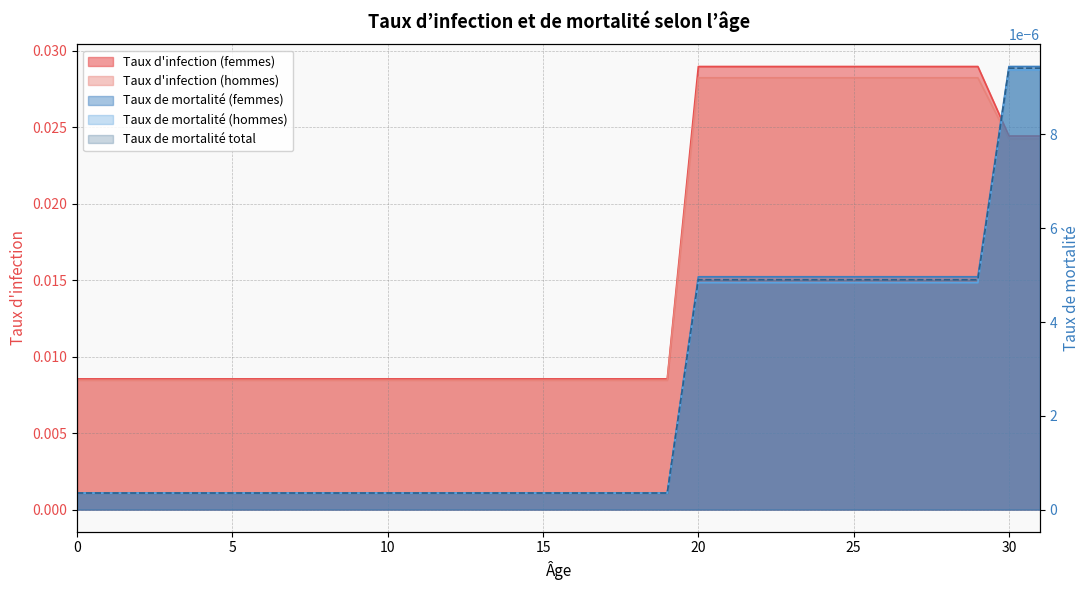

Reading left to right, extract all data points from this chart.

Taux d'infection (femmes): 0=0.0	1=0.0	2=0.0	3=0.0	4=0.0	5=0.0	6=0.0	7=0.0	8=0.0	9=0.0	10=0.0	11=0.0	12=0.0	13=0.0	14=0.0	15=0.0	16=0.0	17=0.0	18=0.0	19=0.0	20=0.0	21=0.0	22=0.0	23=0.0	24=0.0	25=0.0	26=0.0	27=0.0	28=0.0	29=0.0	30=0.0	31=0.0
Taux d'infection (hommes): 0=0.0	1=0.0	2=0.0	3=0.0	4=0.0	5=0.0	6=0.0	7=0.0	8=0.0	9=0.0	10=0.0	11=0.0	12=0.0	13=0.0	14=0.0	15=0.0	16=0.0	17=0.0	18=0.0	19=0.0	20=0.0	21=0.0	22=0.0	23=0.0	24=0.0	25=0.0	26=0.0	27=0.0	28=0.0	29=0.0	30=0.0	31=0.0
Taux de mortalité (femmes): 0=0.0	1=0.0	2=0.0	3=0.0	4=0.0	5=0.0	6=0.0	7=0.0	8=0.0	9=0.0	10=0.0	11=0.0	12=0.0	13=0.0	14=0.0	15=0.0	16=0.0	17=0.0	18=0.0	19=0.0	20=0.0	21=0.0	22=0.0	23=0.0	24=0.0	25=0.0	26=0.0	27=0.0	28=0.0	29=0.0	30=0.0	31=0.0
Taux de mortalité (hommes): 0=0.0	1=0.0	2=0.0	3=0.0	4=0.0	5=0.0	6=0.0	7=0.0	8=0.0	9=0.0	10=0.0	11=0.0	12=0.0	13=0.0	14=0.0	15=0.0	16=0.0	17=0.0	18=0.0	19=0.0	20=0.0	21=0.0	22=0.0	23=0.0	24=0.0	25=0.0	26=0.0	27=0.0	28=0.0	29=0.0	30=0.0	31=0.0
Taux de mortalité total: 0=0.0	1=0.0	2=0.0	3=0.0	4=0.0	5=0.0	6=0.0	7=0.0	8=0.0	9=0.0	10=0.0	11=0.0	12=0.0	13=0.0	14=0.0	15=0.0	16=0.0	17=0.0	18=0.0	19=0.0	20=0.0	21=0.0	22=0.0	23=0.0	24=0.0	25=0.0	26=0.0	27=0.0	28=0.0	29=0.0	30=0.0	31=0.0